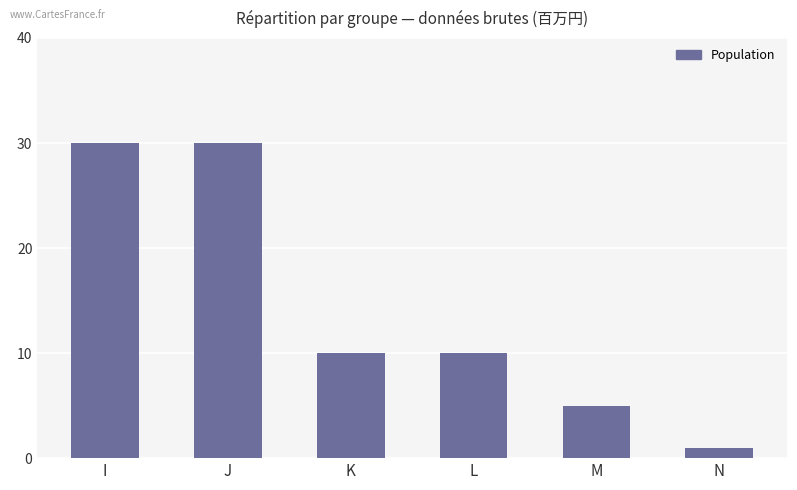

At which label does the data first exceed 10?

I